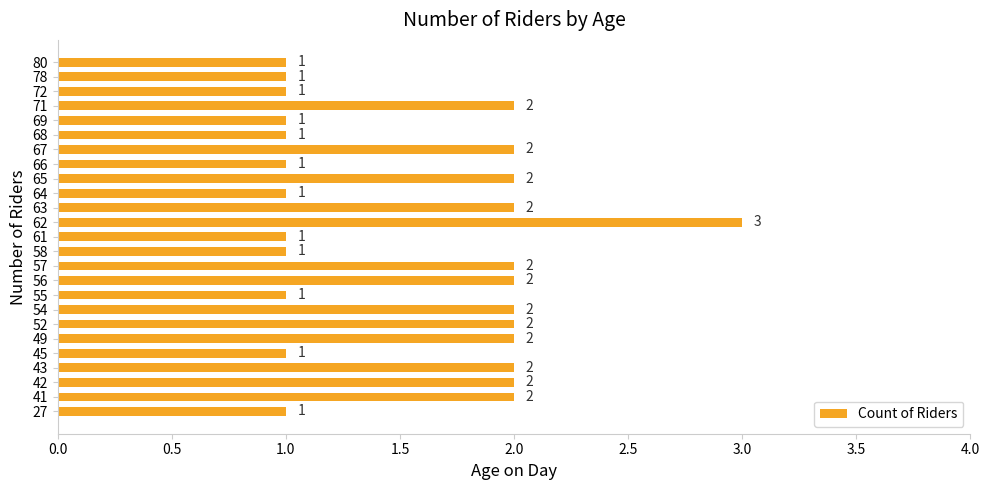

Count the values in the range 1 to 2.

24